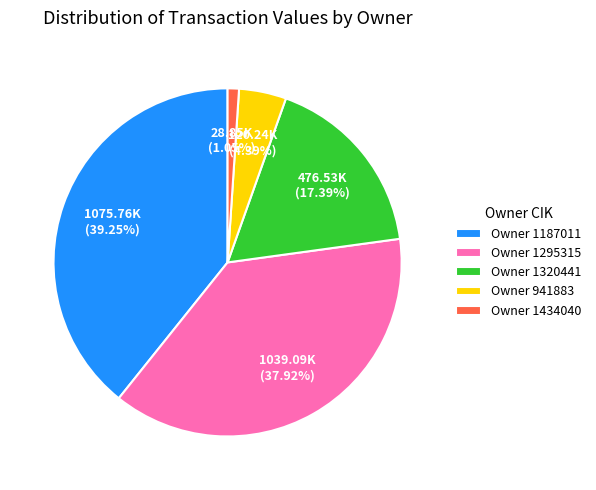

Rank the categories by value from lowest to highest.

Owner 1434040, Owner 941883, Owner 1320441, Owner 1295315, Owner 1187011